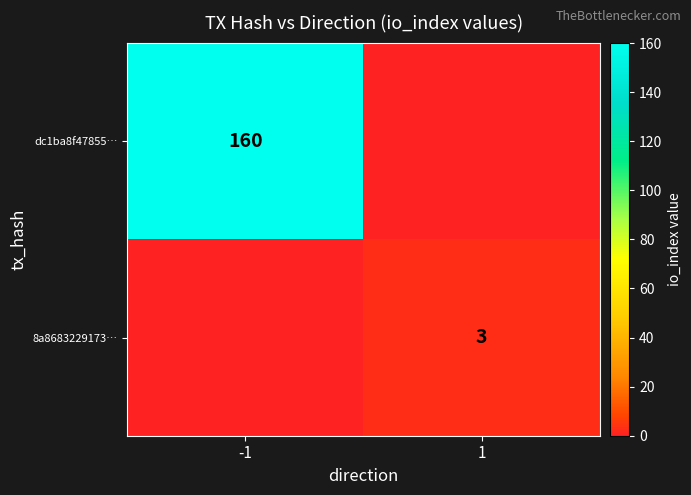

Is the value of dc1ba8f47855… at -1 greater than the value of 8a8683229173… at 1?

Yes